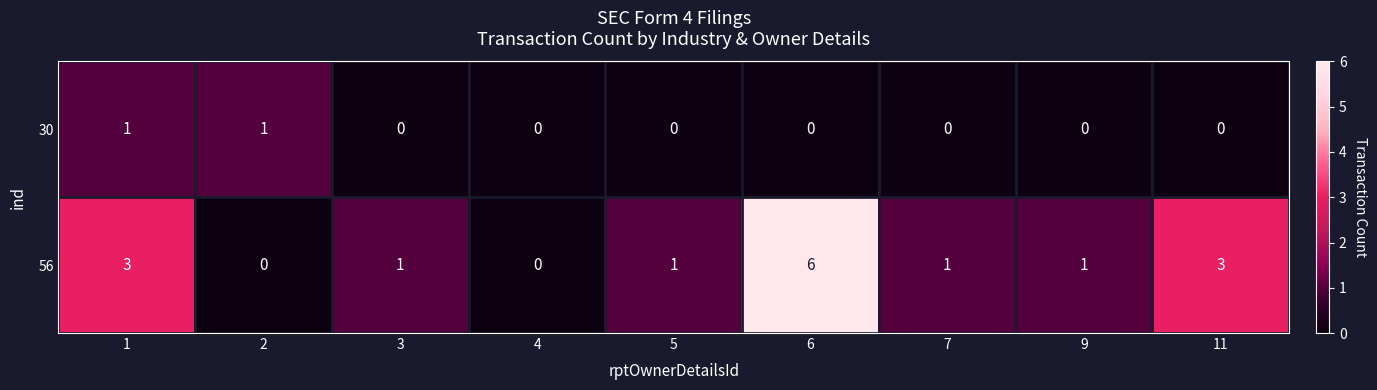

How many categories are shown in the chart?

9